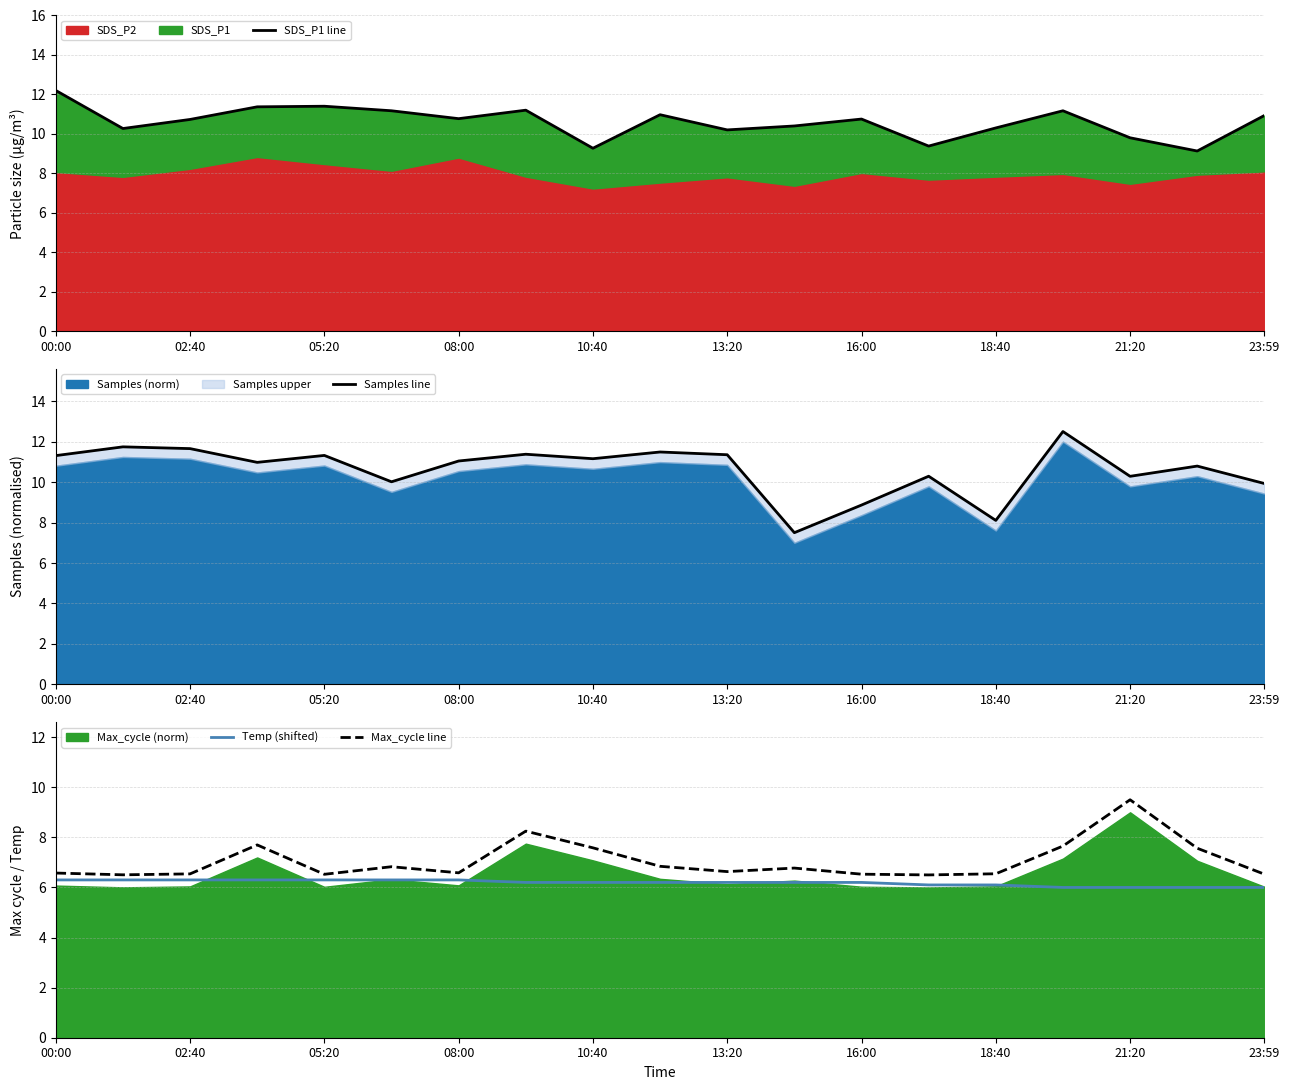

How many values in the Samples line series are below 11?

9